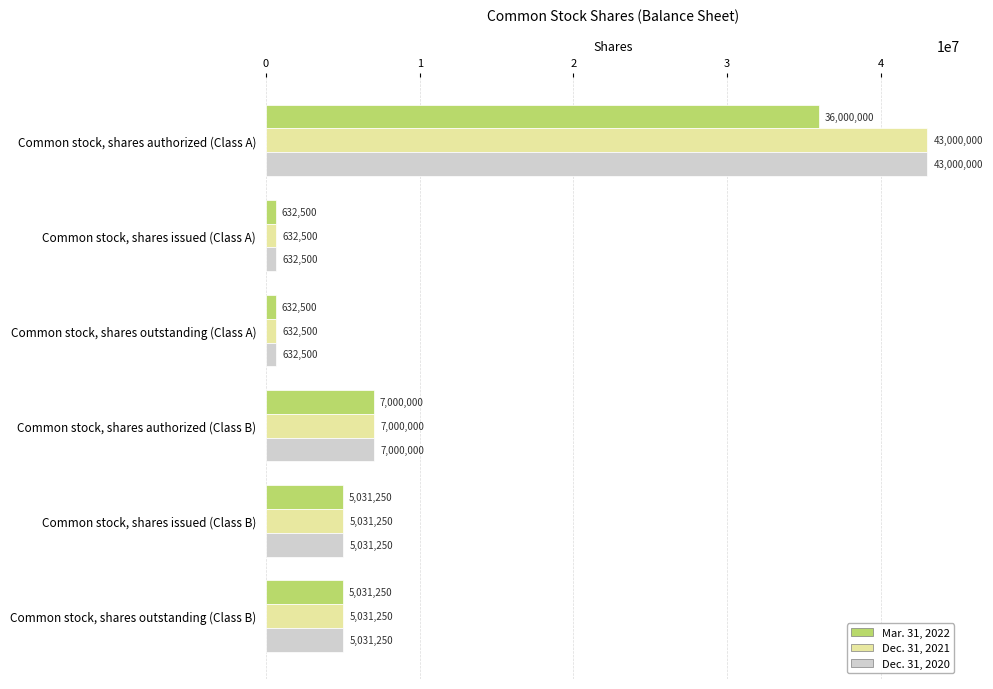

What is the total value across all series at Common stock, shares outstanding (Class A)?

1897500